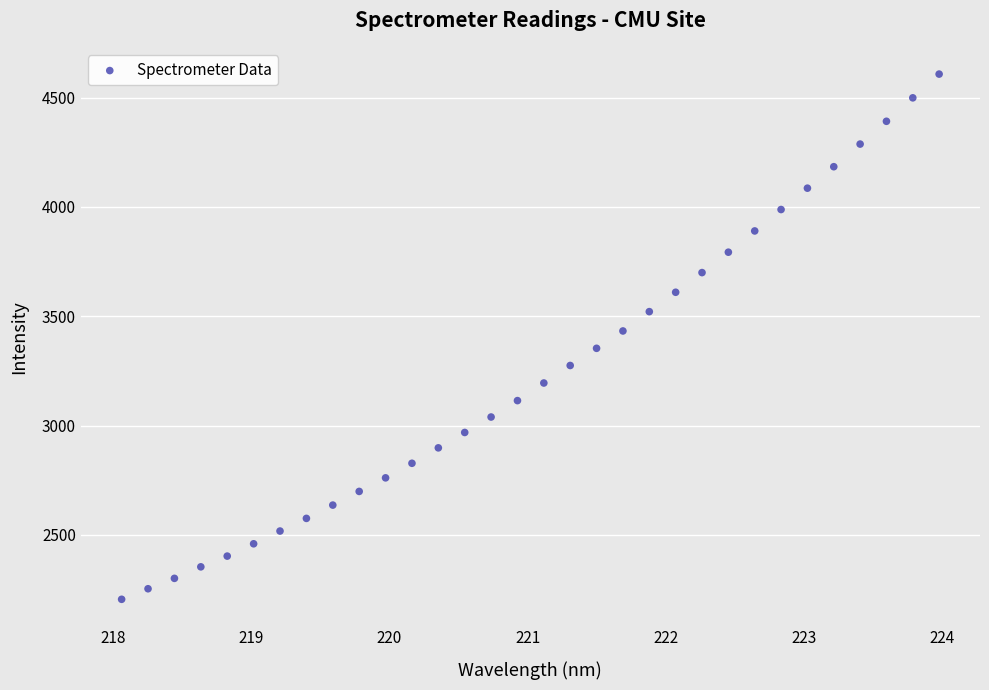

What is the range of X values (max minus min)?

5.9